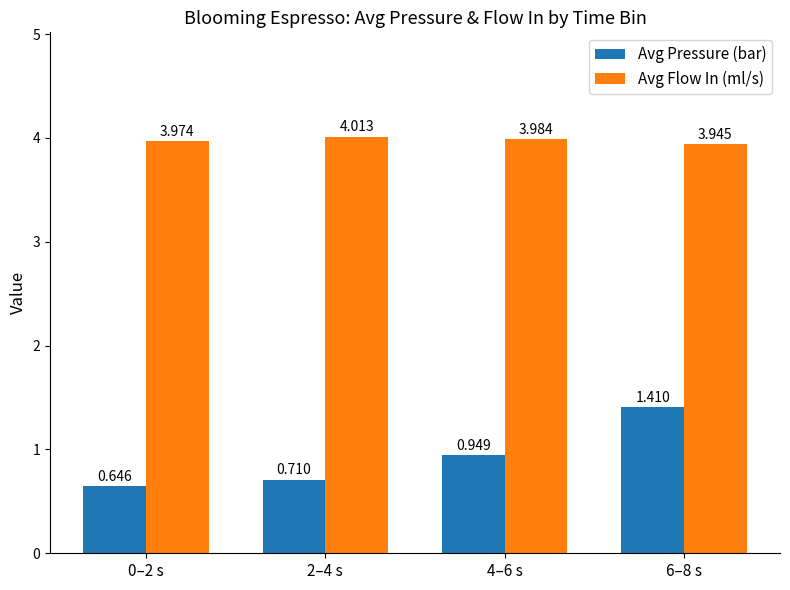

How many data points does each series have?

4